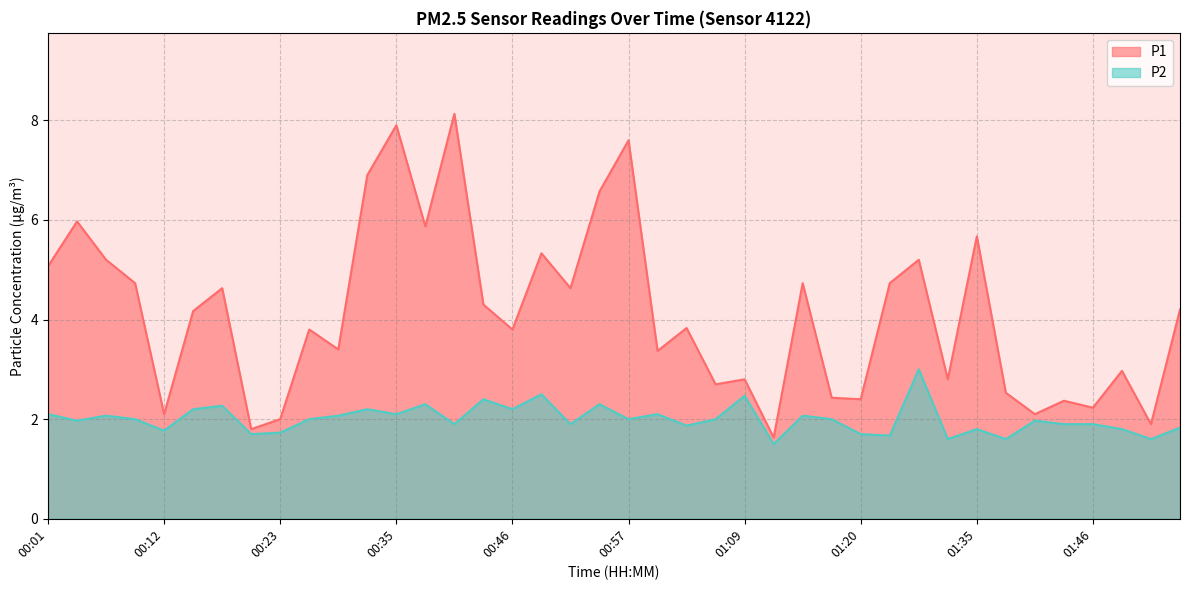

Which category has the highest value in the P1 series?

00:40